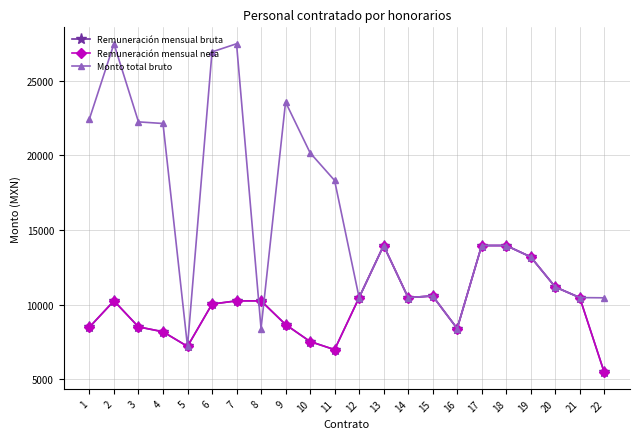

Does the chart have visible grid lines?

Yes